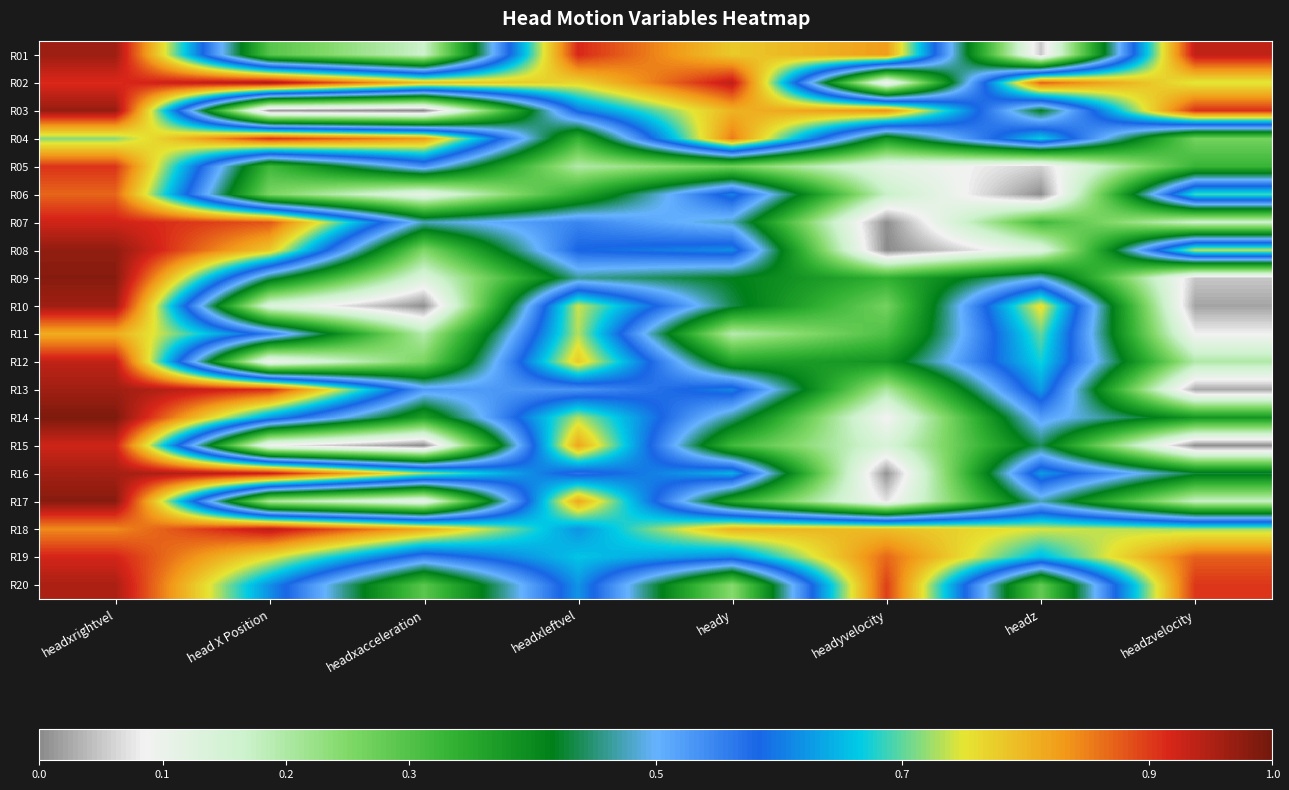

What is the total value across all series at headyvelocity?

6.8